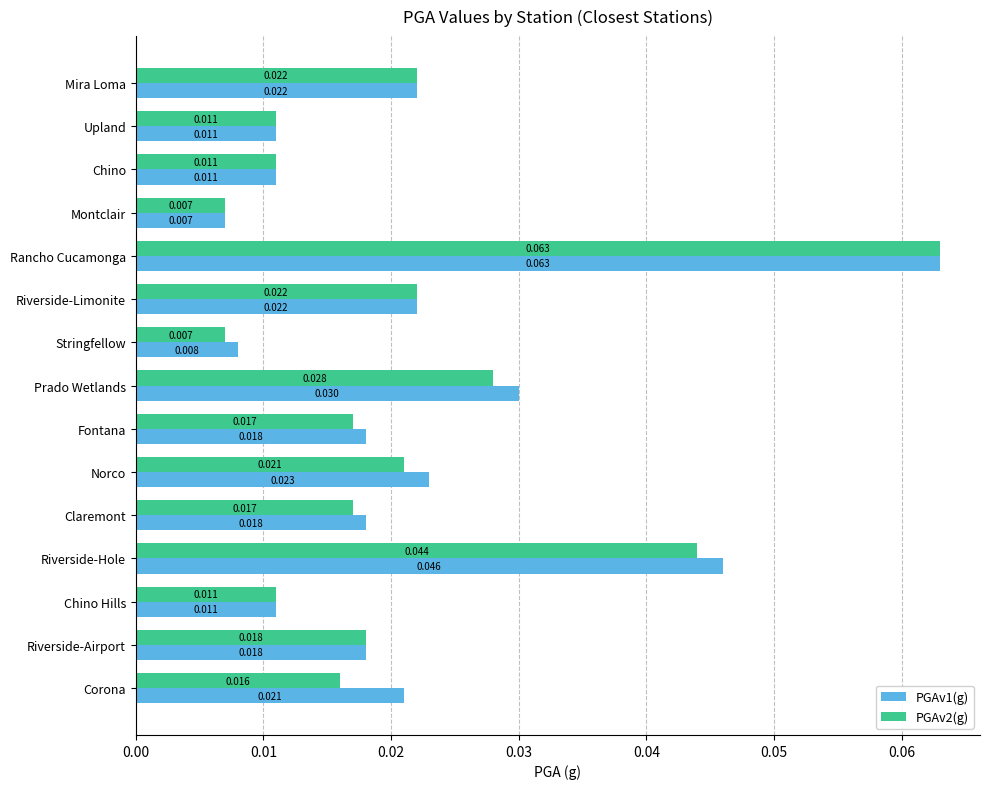

At which category is the sum across all series the highest?

Rancho Cucamonga